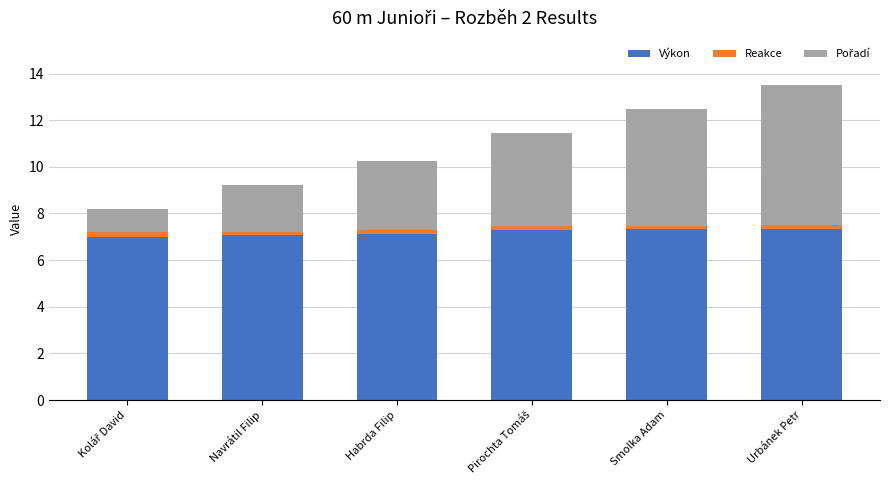

What is the maximum value for Výkon?

7.3